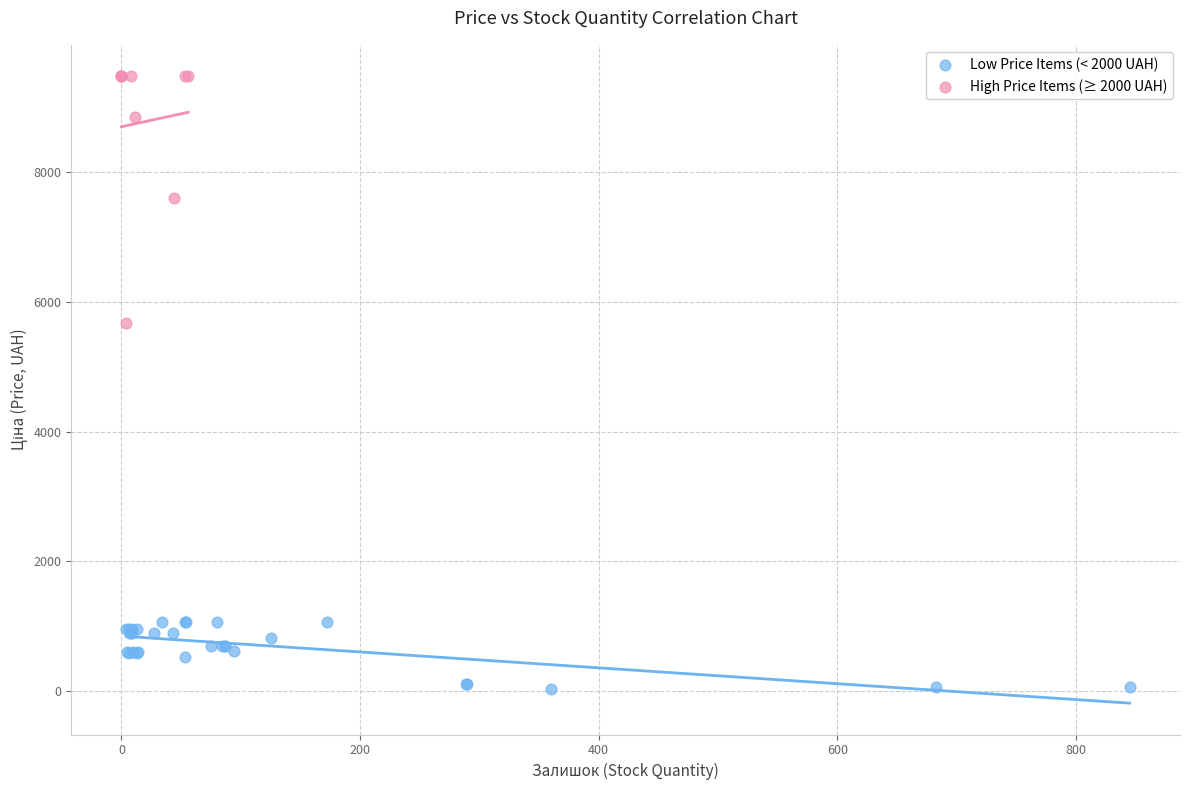

Which series contains the highest Y value?

High Price Items (≥ 2000 UAH)